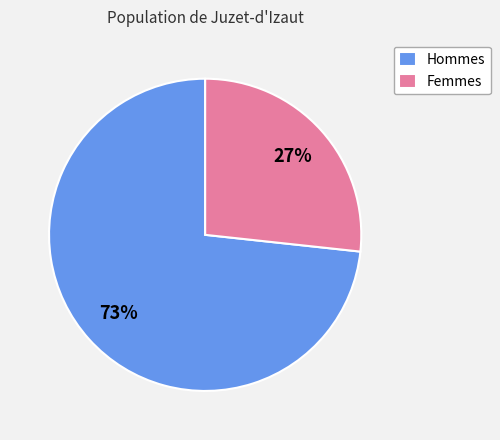

Does any single category account for the majority?

Yes